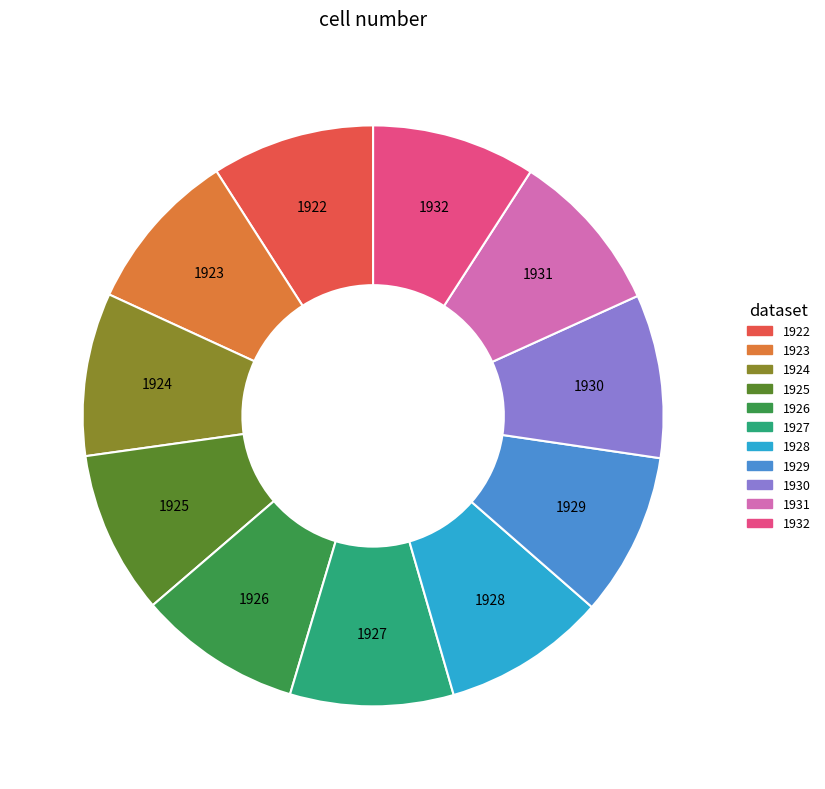

What is the ratio of the value at 1926 to the value at 1922?

1.0